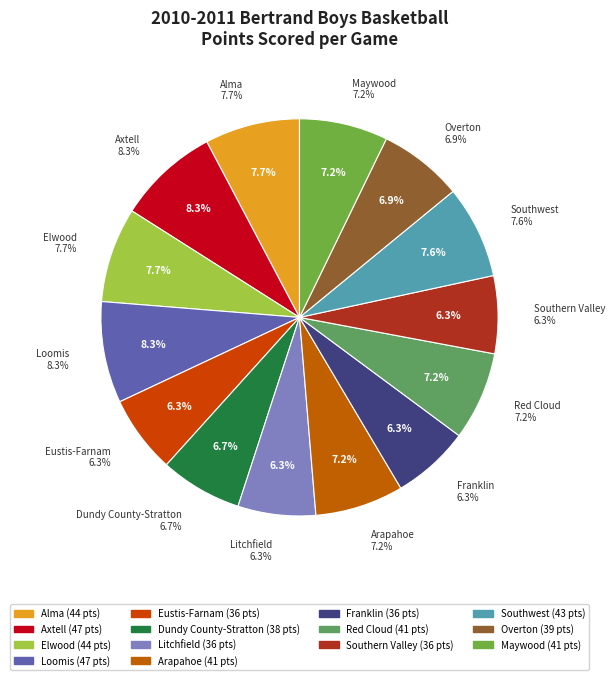

Count the number of slices in the pie.

14